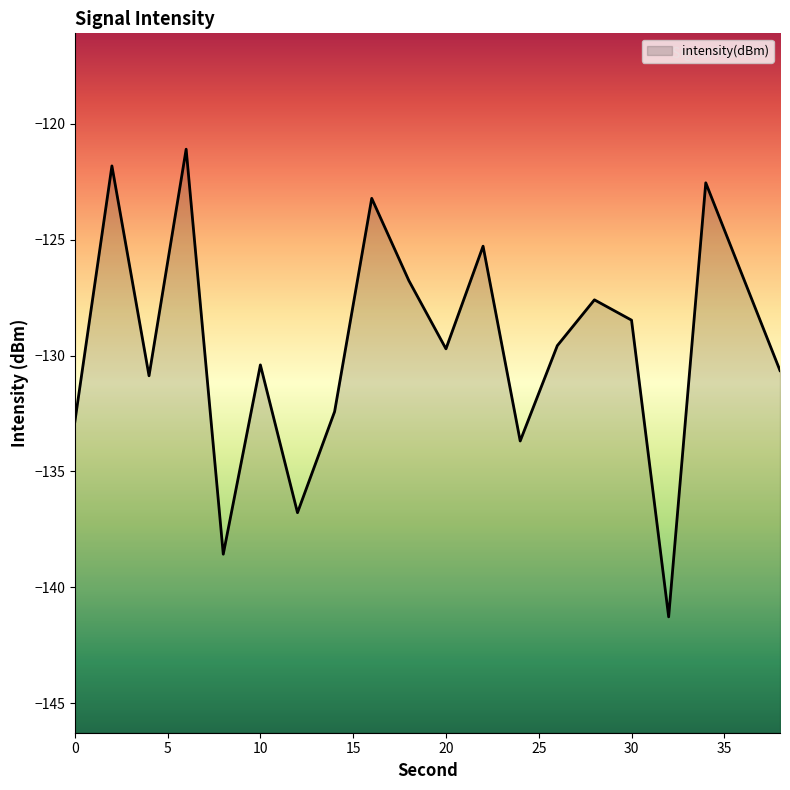

At which label does the data first exceed -129?

2